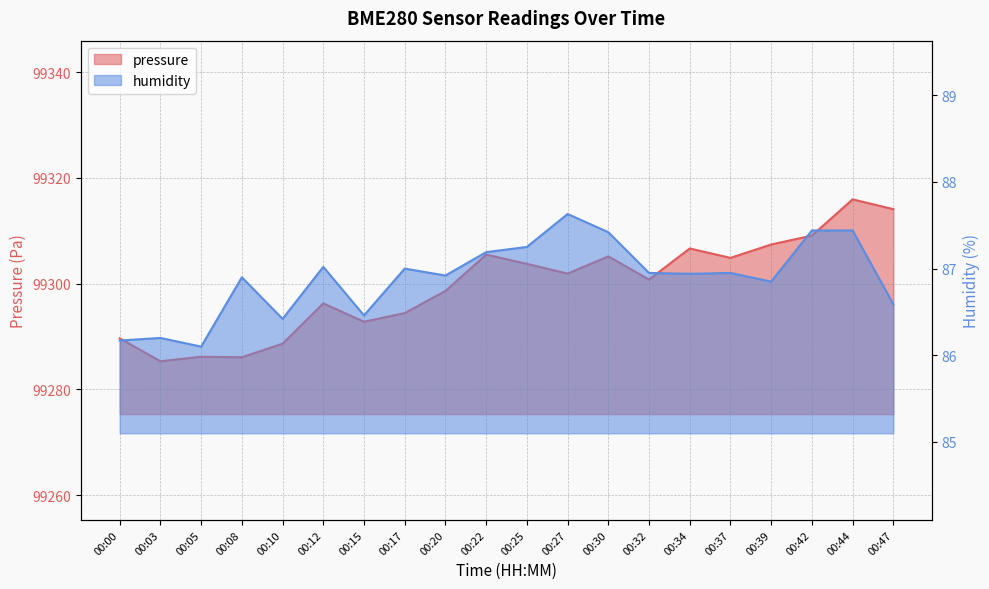

Which series has the widest spread of values?

pressure